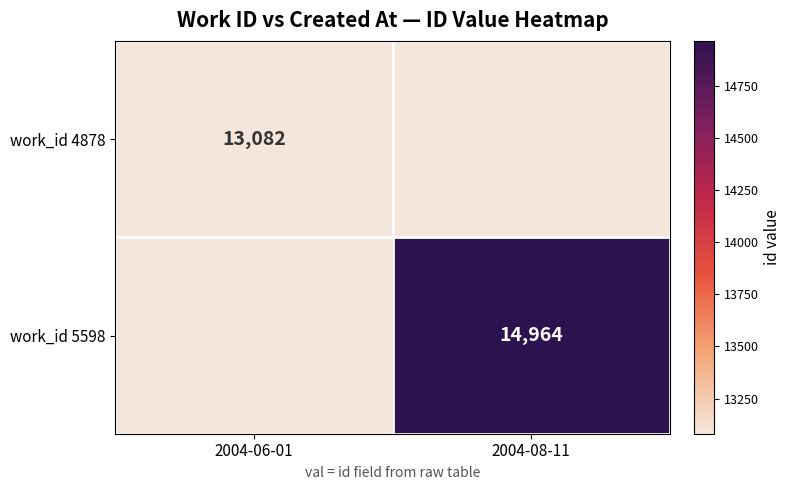

The value of work_id 5598 at 2004-08-11 is 14964. True or false?

True